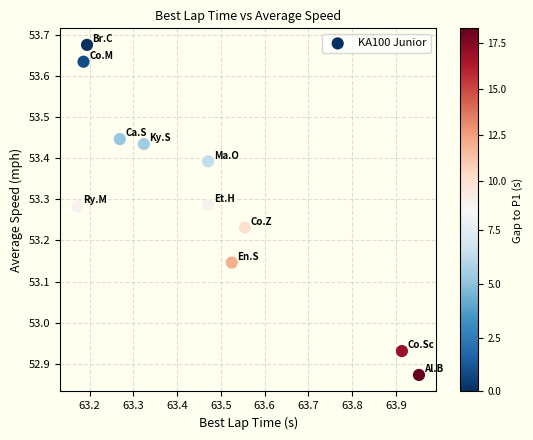

What is the range of Y values (max minus min)?

0.8